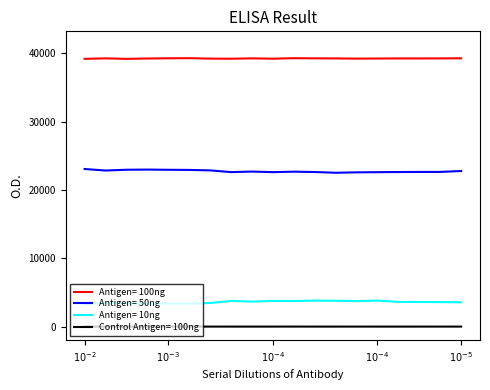

List the series in order of their peak value, lowest first.

Control Antigen= 100ng, Antigen= 10ng, Antigen= 50ng, Antigen= 100ng